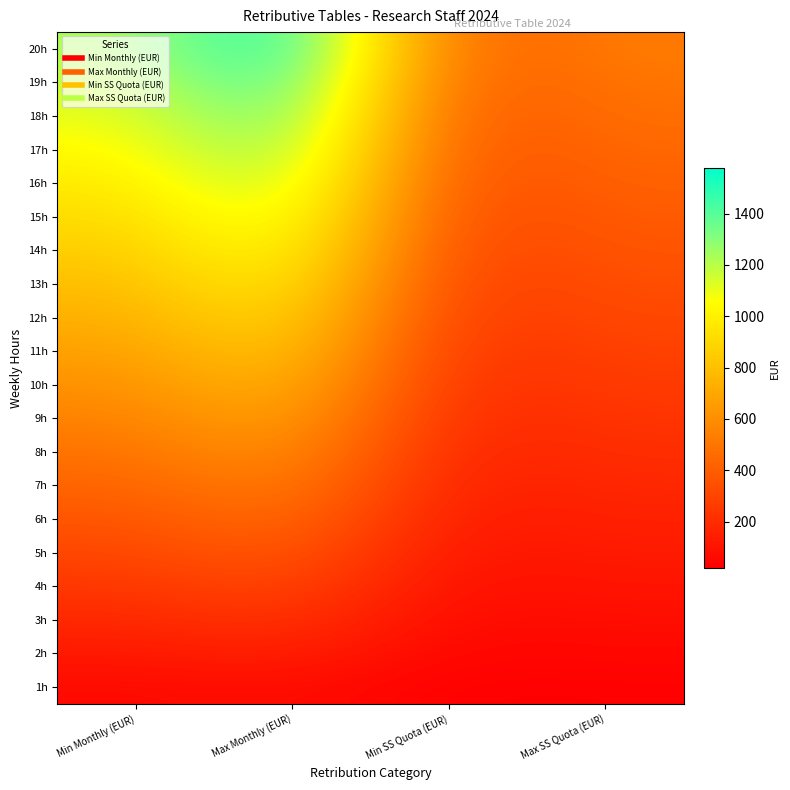

Reading left to right, what are all the values shown in this chart?

1h: Min Monthly (EUR)=60.7	Max Monthly (EUR)=78.9	Min SS Quota (EUR)=20.1	Max SS Quota (EUR)=26.2
2h: Min Monthly (EUR)=121.4	Max Monthly (EUR)=157.8	Min SS Quota (EUR)=40.3	Max SS Quota (EUR)=52.4
3h: Min Monthly (EUR)=182.0	Max Monthly (EUR)=236.7	Min SS Quota (EUR)=60.4	Max SS Quota (EUR)=78.5
4h: Min Monthly (EUR)=242.7	Max Monthly (EUR)=315.5	Min SS Quota (EUR)=80.5	Max SS Quota (EUR)=104.7
5h: Min Monthly (EUR)=303.4	Max Monthly (EUR)=394.4	Min SS Quota (EUR)=100.7	Max SS Quota (EUR)=130.9
6h: Min Monthly (EUR)=364.1	Max Monthly (EUR)=473.3	Min SS Quota (EUR)=120.8	Max SS Quota (EUR)=157.0
7h: Min Monthly (EUR)=424.8	Max Monthly (EUR)=552.2	Min SS Quota (EUR)=140.9	Max SS Quota (EUR)=183.2
8h: Min Monthly (EUR)=485.4	Max Monthly (EUR)=631.1	Min SS Quota (EUR)=161.1	Max SS Quota (EUR)=209.4
9h: Min Monthly (EUR)=546.1	Max Monthly (EUR)=710.0	Min SS Quota (EUR)=181.2	Max SS Quota (EUR)=235.6
10h: Min Monthly (EUR)=606.8	Max Monthly (EUR)=788.8	Min SS Quota (EUR)=201.3	Max SS Quota (EUR)=261.7
11h: Min Monthly (EUR)=667.5	Max Monthly (EUR)=867.7	Min SS Quota (EUR)=221.5	Max SS Quota (EUR)=287.9
12h: Min Monthly (EUR)=728.2	Max Monthly (EUR)=946.6	Min SS Quota (EUR)=241.6	Max SS Quota (EUR)=314.1
13h: Min Monthly (EUR)=788.8	Max Monthly (EUR)=1025.5	Min SS Quota (EUR)=261.7	Max SS Quota (EUR)=340.3
14h: Min Monthly (EUR)=849.5	Max Monthly (EUR)=1104.4	Min SS Quota (EUR)=281.9	Max SS Quota (EUR)=366.4
15h: Min Monthly (EUR)=910.2	Max Monthly (EUR)=1183.3	Min SS Quota (EUR)=302.0	Max SS Quota (EUR)=392.6
16h: Min Monthly (EUR)=970.9	Max Monthly (EUR)=1262.2	Min SS Quota (EUR)=322.1	Max SS Quota (EUR)=418.8
17h: Min Monthly (EUR)=1031.6	Max Monthly (EUR)=1341.0	Min SS Quota (EUR)=342.3	Max SS Quota (EUR)=445.0
18h: Min Monthly (EUR)=1092.2	Max Monthly (EUR)=1419.9	Min SS Quota (EUR)=362.4	Max SS Quota (EUR)=471.1
19h: Min Monthly (EUR)=1152.9	Max Monthly (EUR)=1498.8	Min SS Quota (EUR)=382.5	Max SS Quota (EUR)=497.3
20h: Min Monthly (EUR)=1213.6	Max Monthly (EUR)=1577.7	Min SS Quota (EUR)=402.7	Max SS Quota (EUR)=523.5